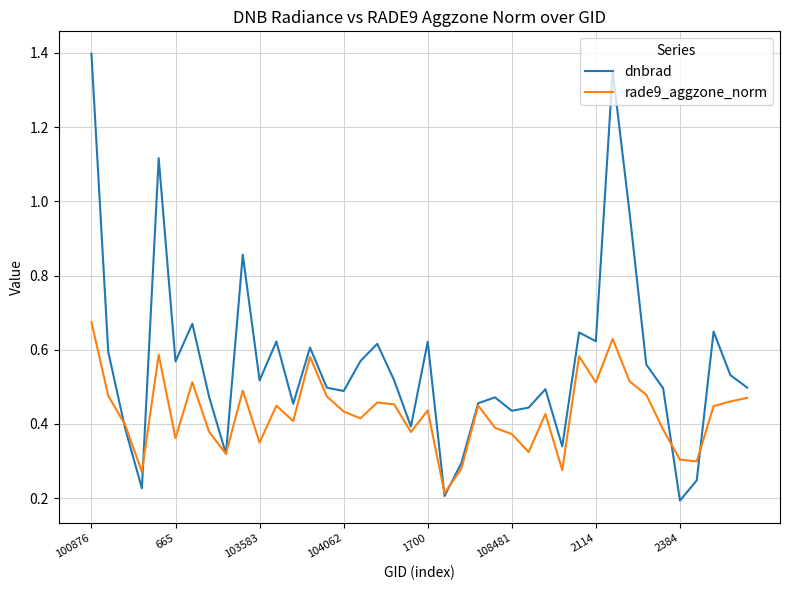

Rank the series by their maximum value, from highest to lowest.

dnbrad, rade9_aggzone_norm